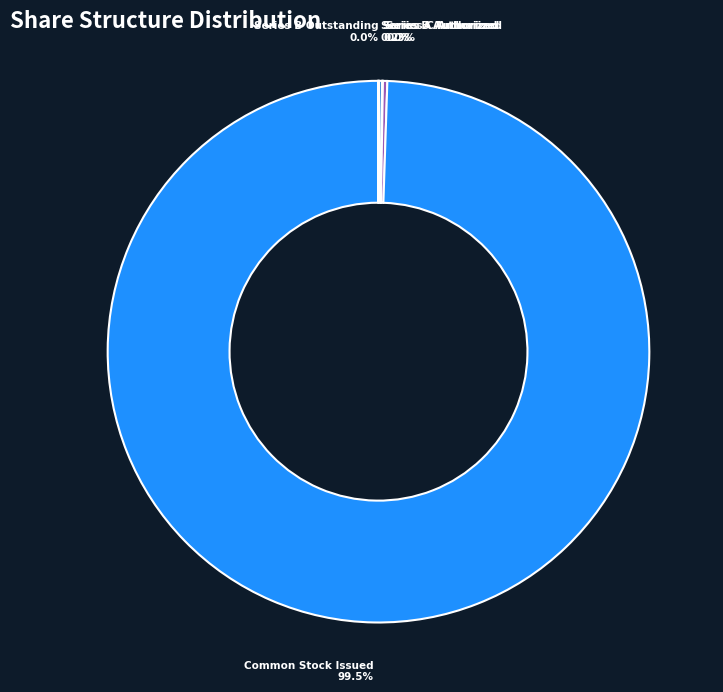

Does any single category account for the majority?

Yes